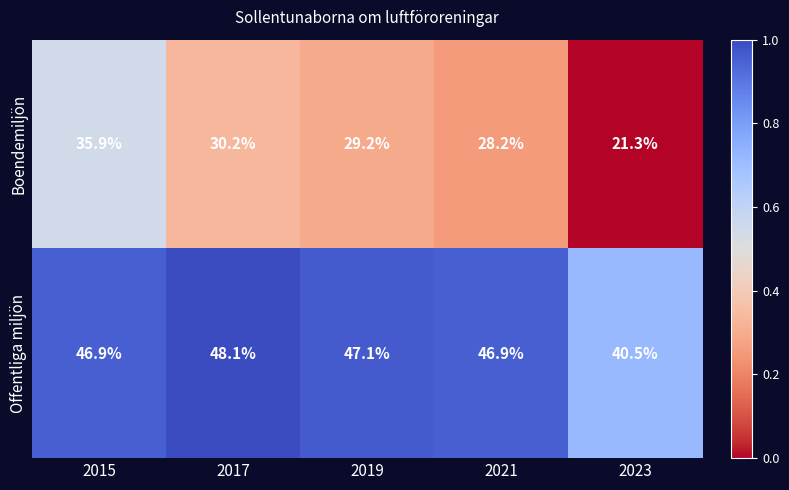

Reading left to right, extract all data points from this chart.

Boendemiljön: 35.9	30.2	29.2	28.2	21.3
Offentliga miljön: 46.9	48.1	47.1	46.9	40.5